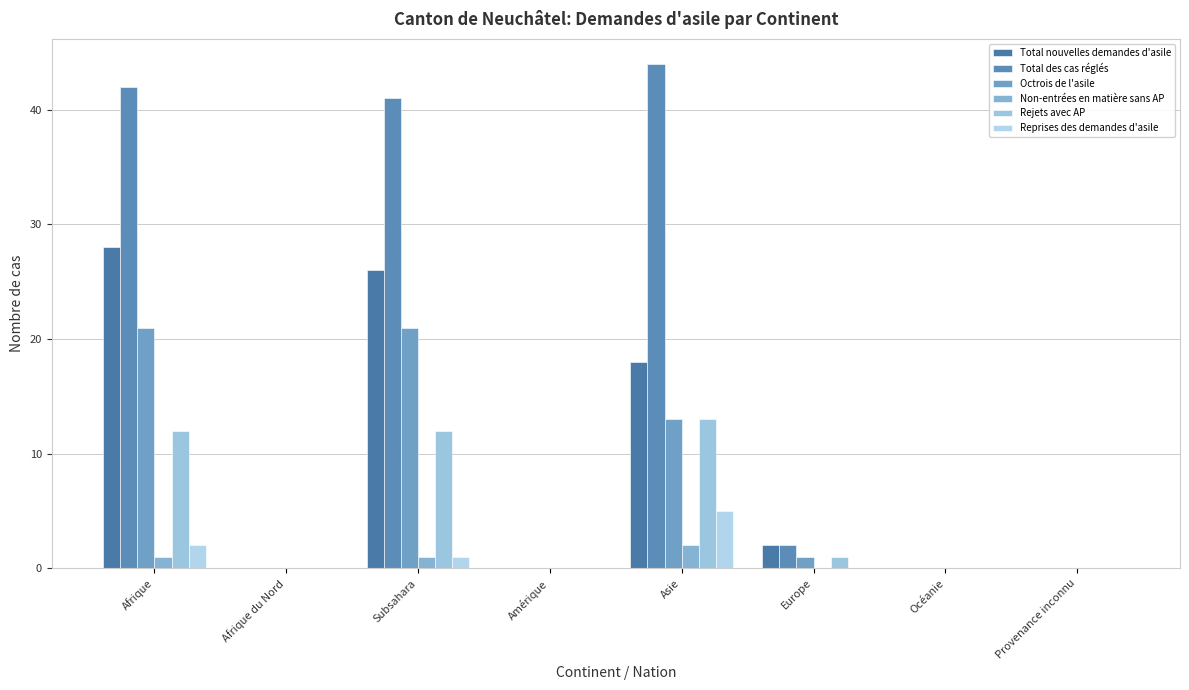

Rank the series at Asie from lowest to highest value.

Non-entrées en matière sans AP, Reprises des demandes d'asile, Octrois de l'asile, Rejets avec AP, Total nouvelles demandes d'asile, Total des cas réglés